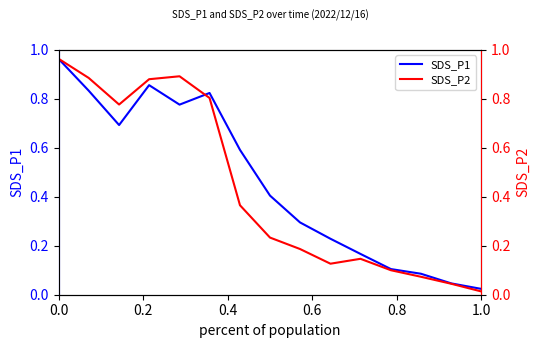

Which series has the largest total across all categories?

SDS_P1